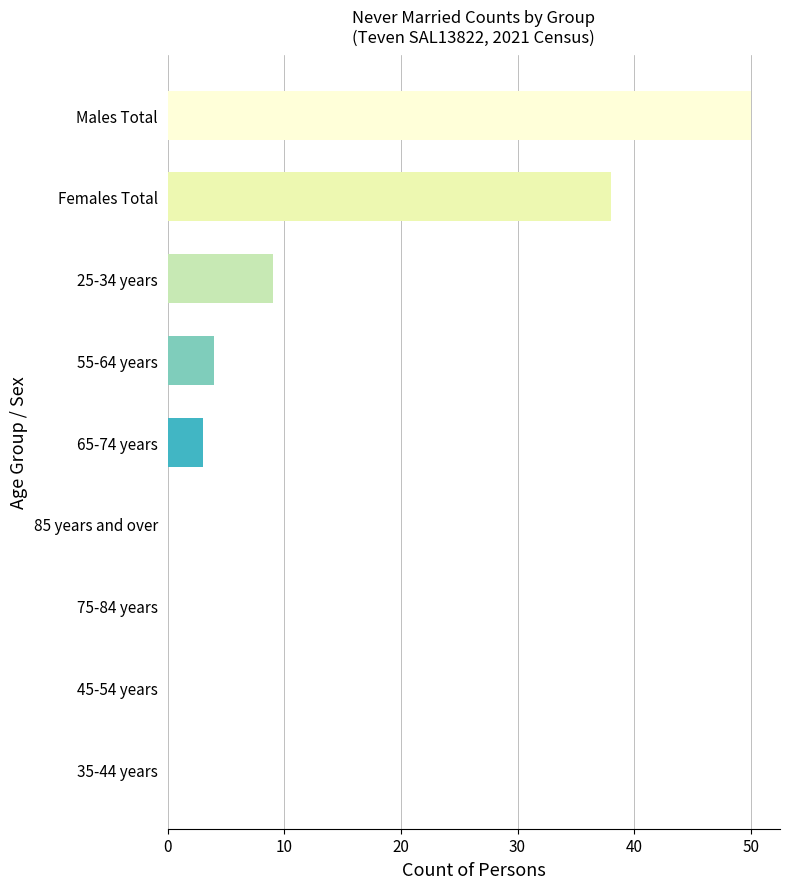

What is the sum of all values?

104